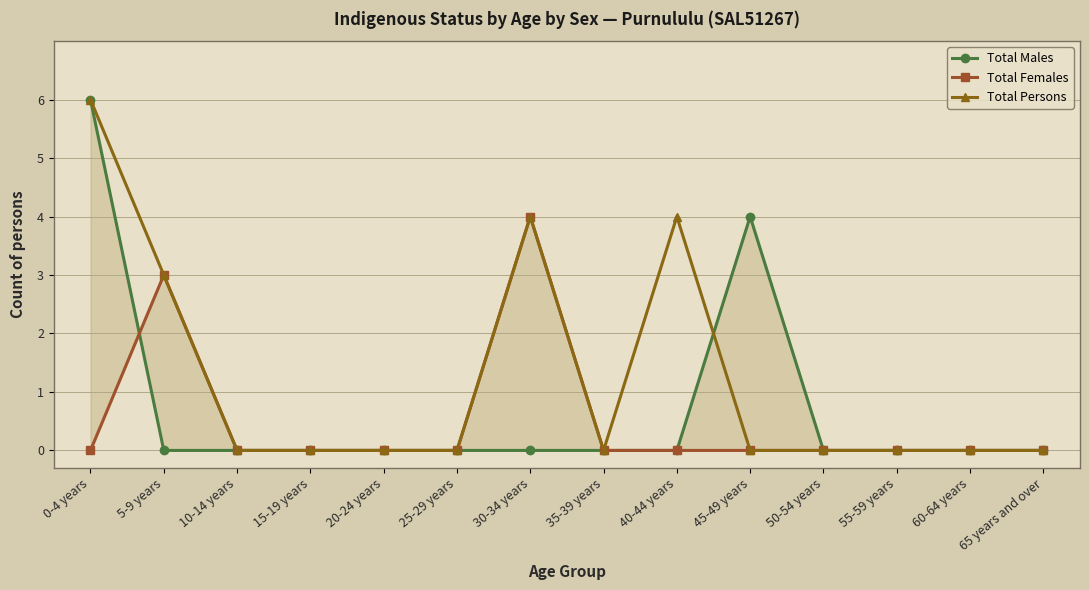

What is the label of the 2nd point from the left?

5-9 years